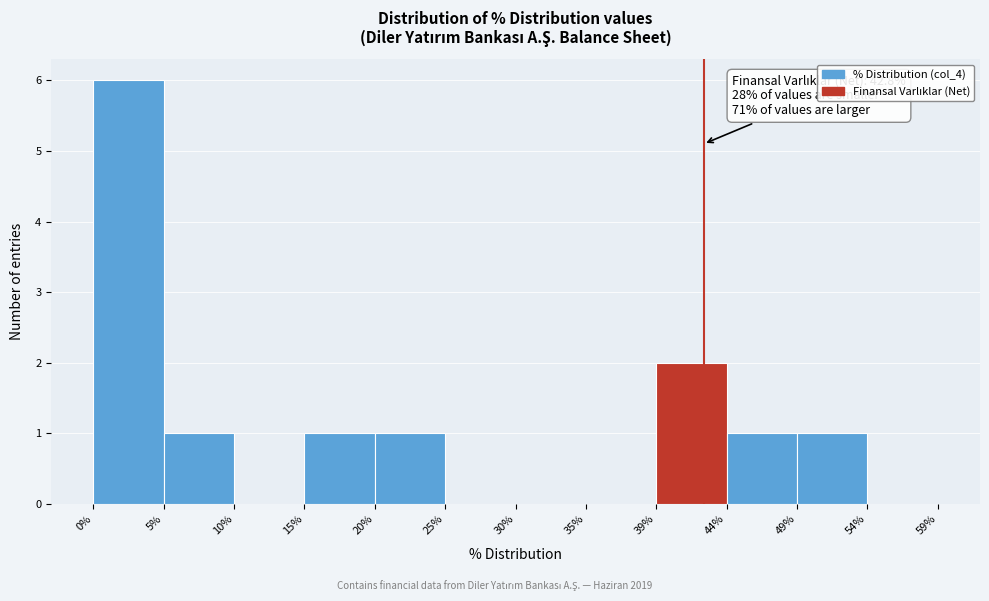

Over which range of the x-axis is the bar tallest?

0% to 5%